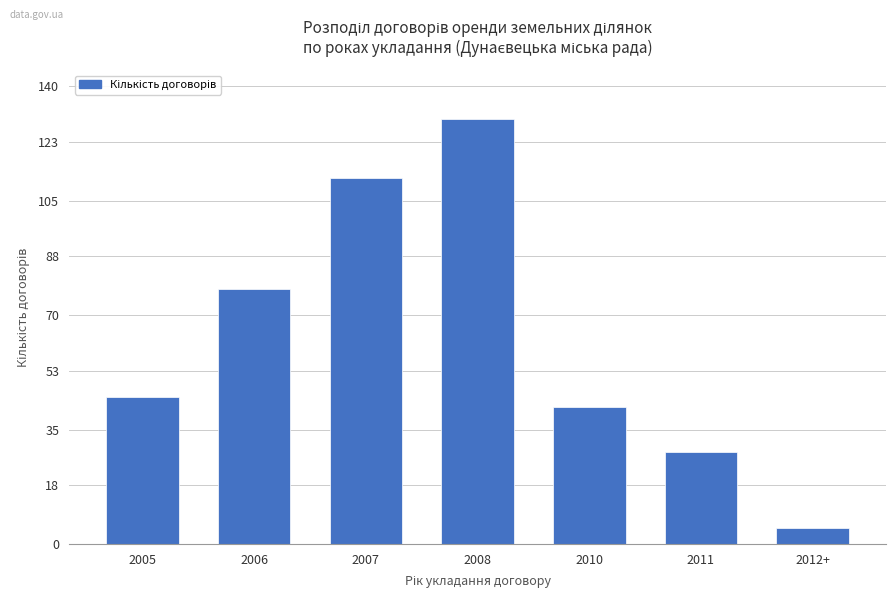

How many values are between 28 and 112?

5